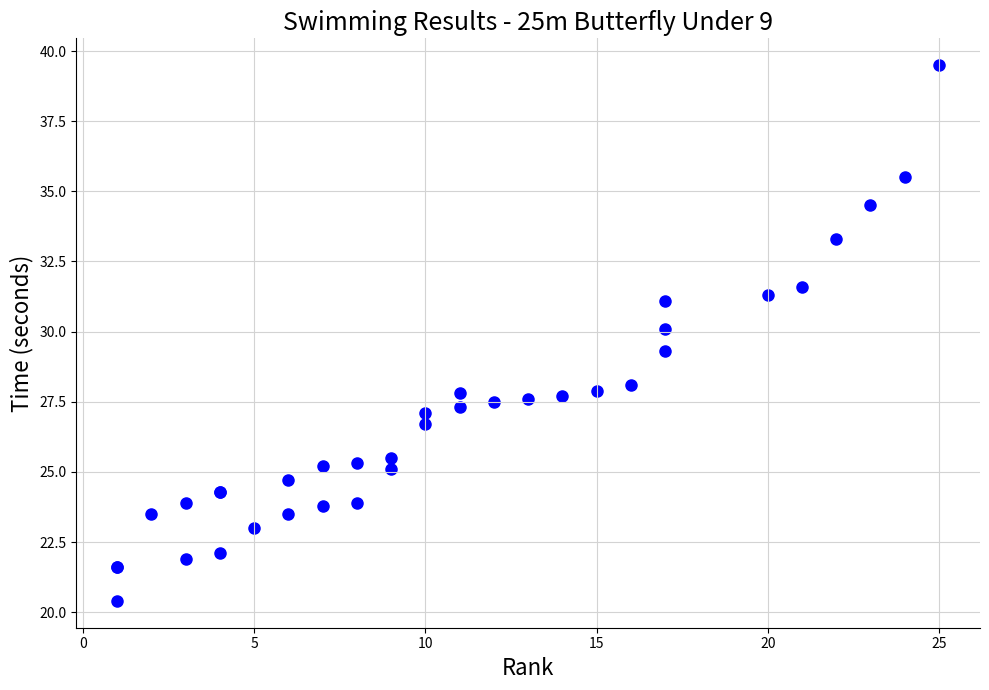

What Y value in the scatter plot is closest to 29?

29.3